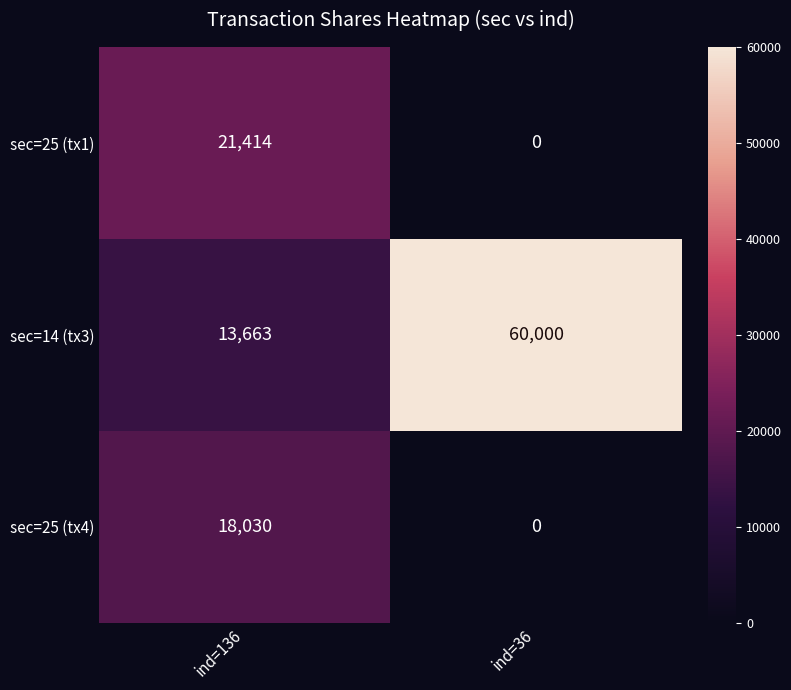

How many categories are shown in the chart?

2